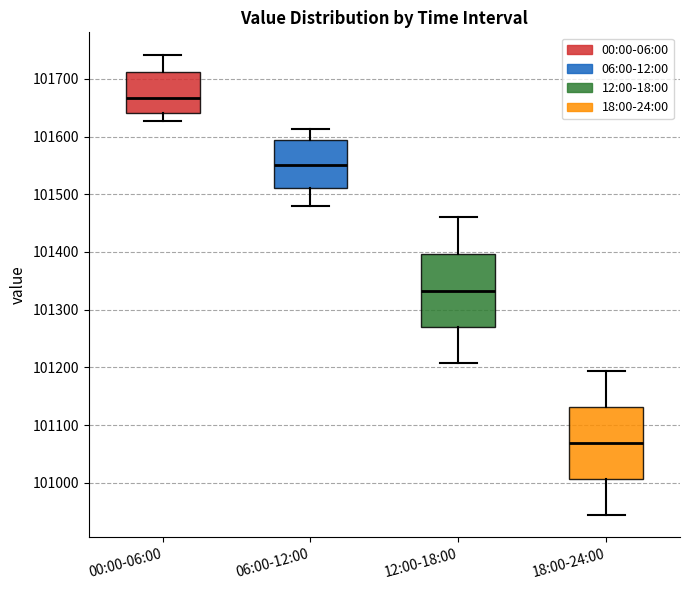

Reading left to right, transcribe this box plot: for each box, give where its median line is, the range the box spans, and where its two whiskers end, as read against the y-axis. The values are not printed on the chart, so give them approximately, as read against the axis.

00:00-06:00: median 101670, box 101640 to 101710, whiskers 101630 to 101740
06:00-12:00: median 101550, box 101510 to 101590, whiskers 101480 to 101610
12:00-18:00: median 101330, box 101270 to 101400, whiskers 101210 to 101460
18:00-24:00: median 101070, box 101010 to 101130, whiskers 100950 to 101190